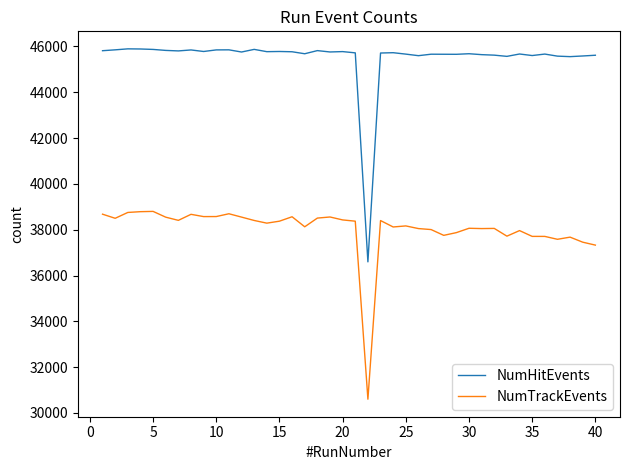

True or false: NumTrackEvents and NumHitEvents intersect in this chart.

False